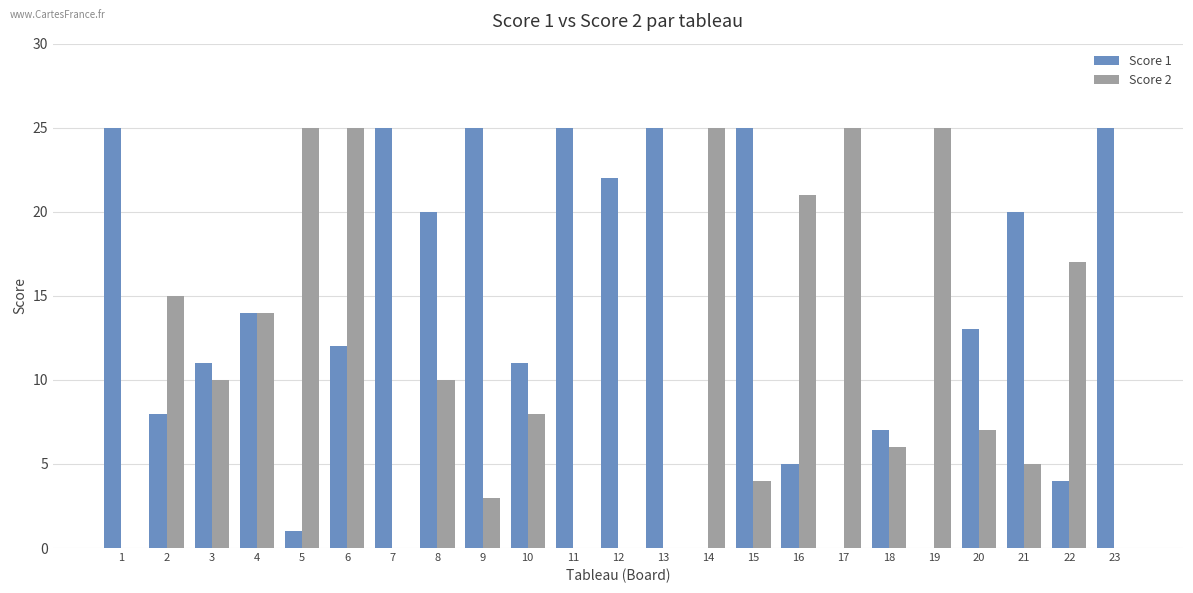

Is it true that Score 2 equals 13 at 13?

False